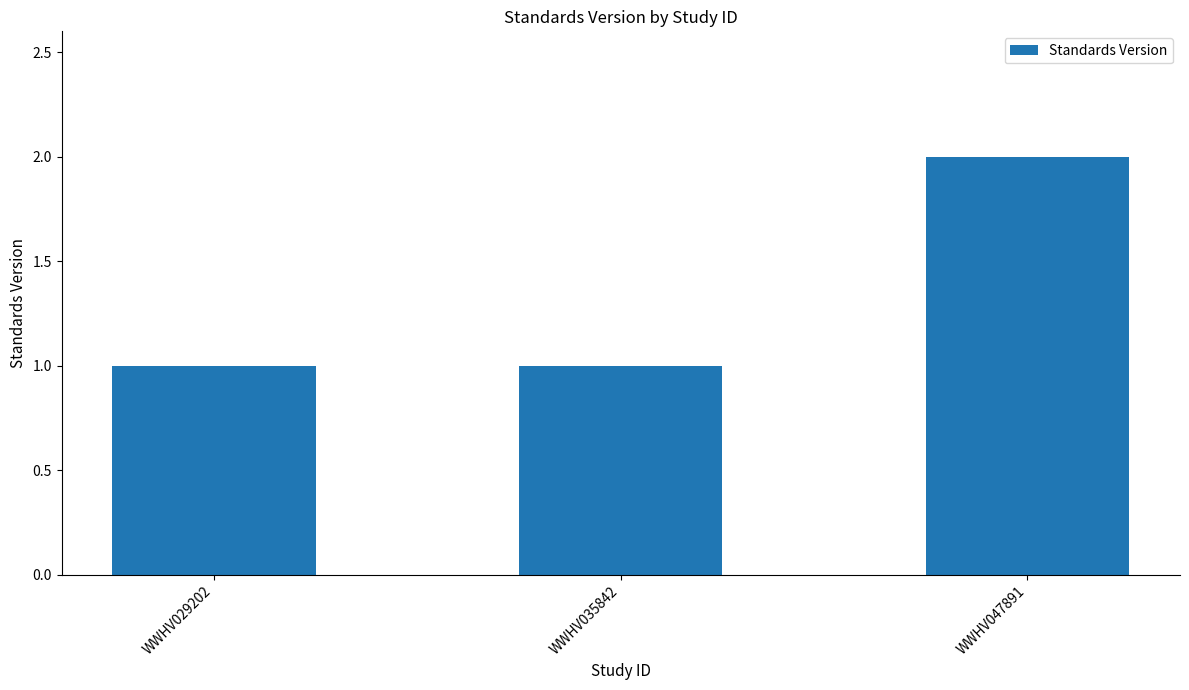

True or false: the data shows 2 at WWHV047891.

True